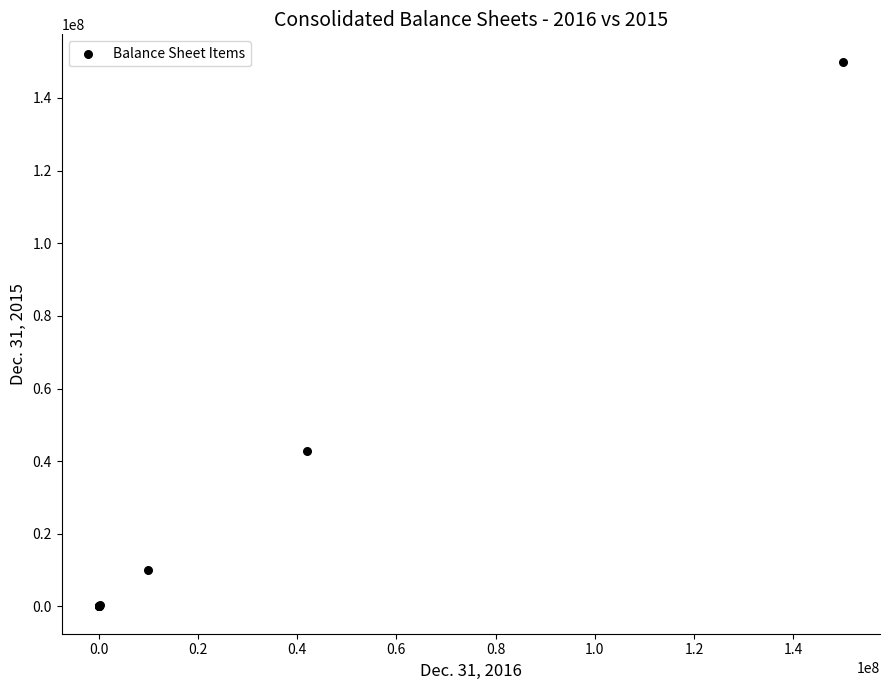

What Y value in the scatter plot is closest to 75000000?

42699550.0